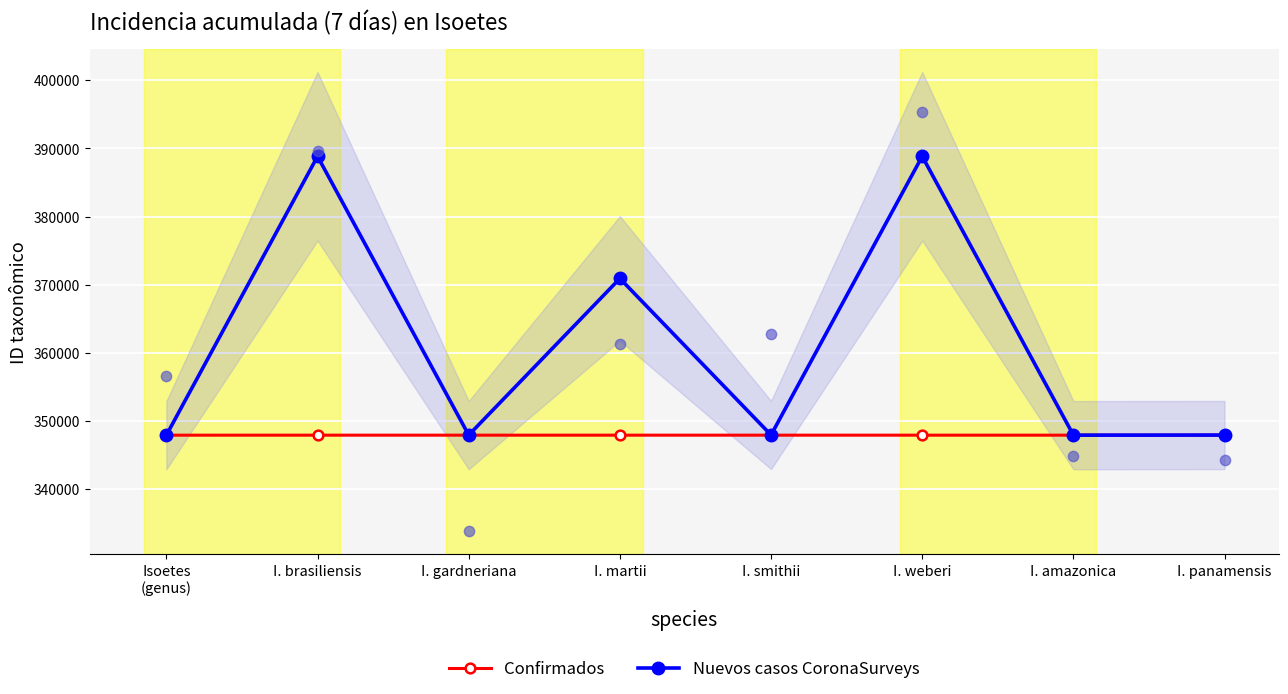

What are all the series names shown in the legend?

Confirmados, Nuevos casos CoronaSurveys